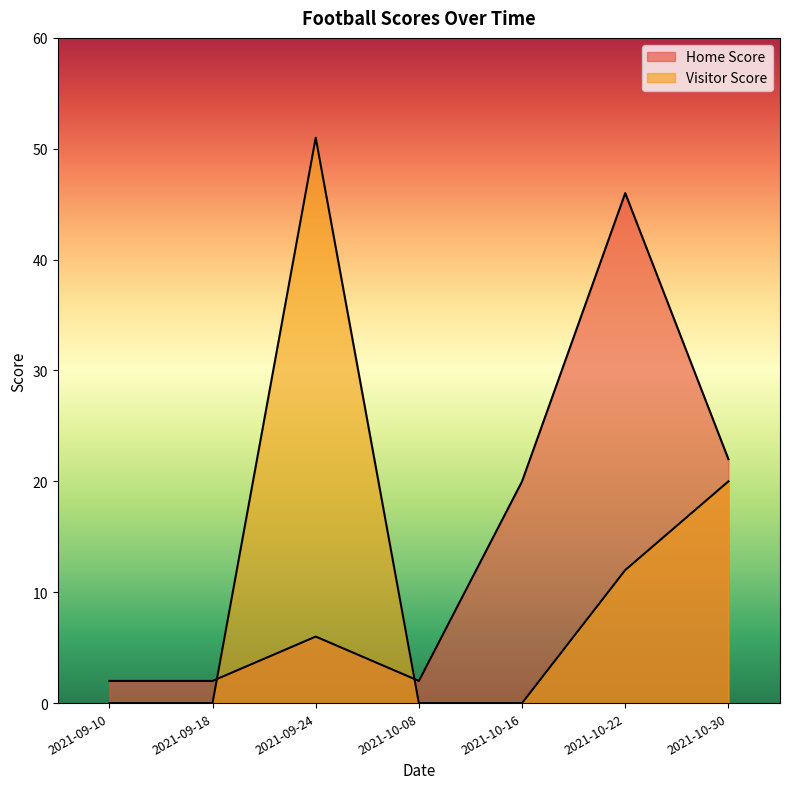

Reading right to left, extract all data points from this chart.

Home Score: 22	46	20	2	6	2	2
Visitor Score: 20	12	0	0	51	0	0